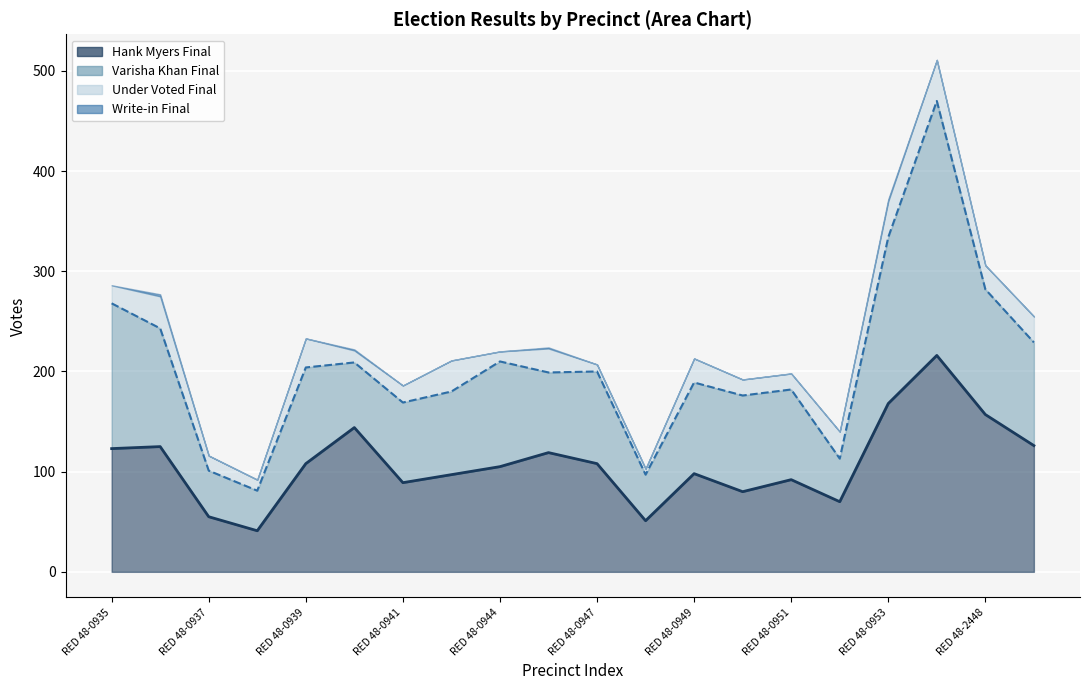

True or false: Hank Myers Final and Write-in Final cross at least once.

False